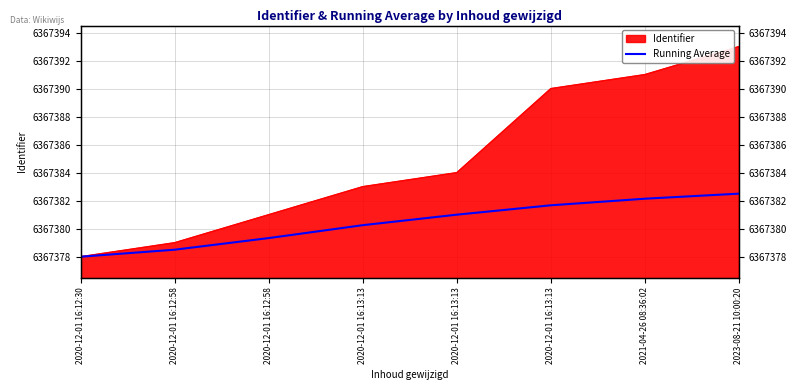

What is the spread (max minus min) of values at 2020-12-01 16:12:58?

0.5